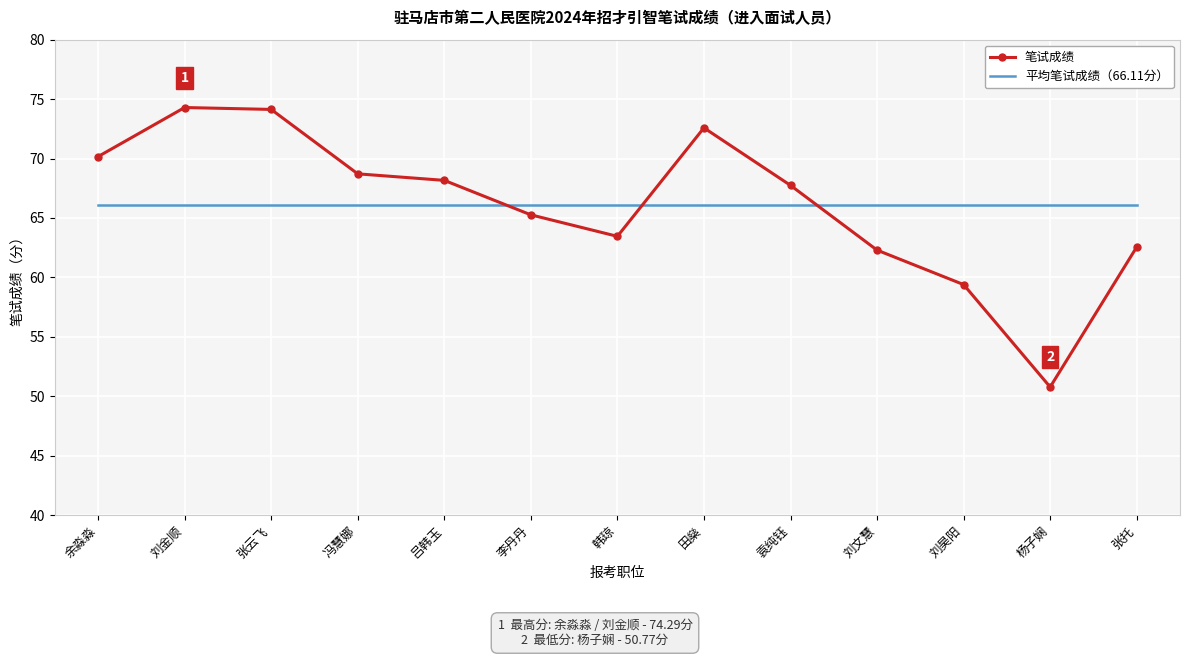

How many distinct data groups are displayed?

2